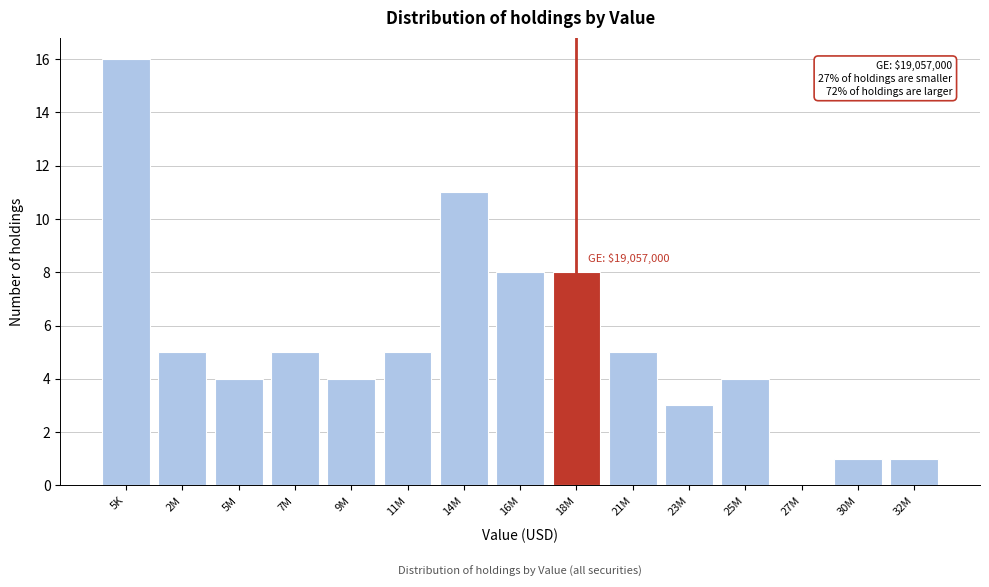

Reading left to right, list all the values displayed in this chart.

5K=16	2M=5	5M=4	7M=5	9M=4	11M=5	14M=11	16M=8	18M=8	21M=5	23M=3	25M=4	27M=0	30M=1	32M=1